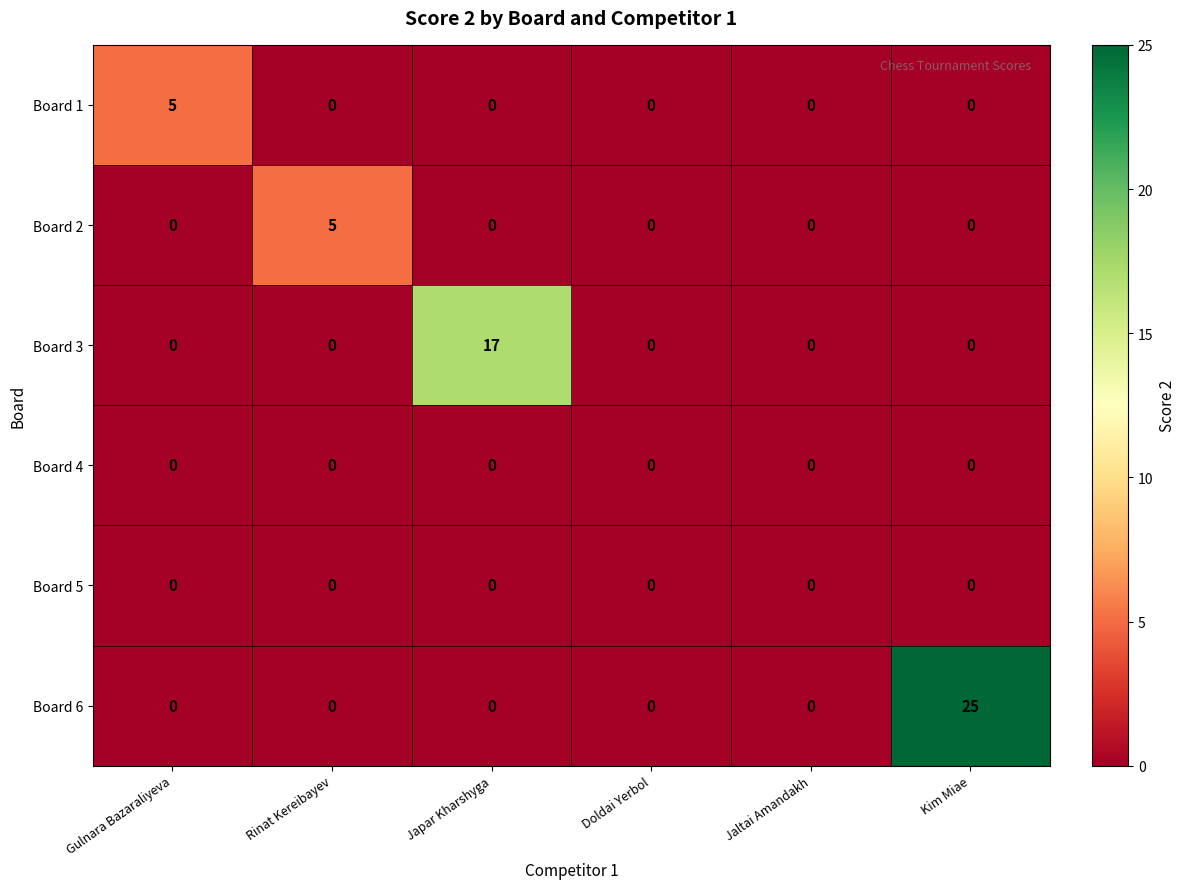

Count the number of data series in this chart.

6